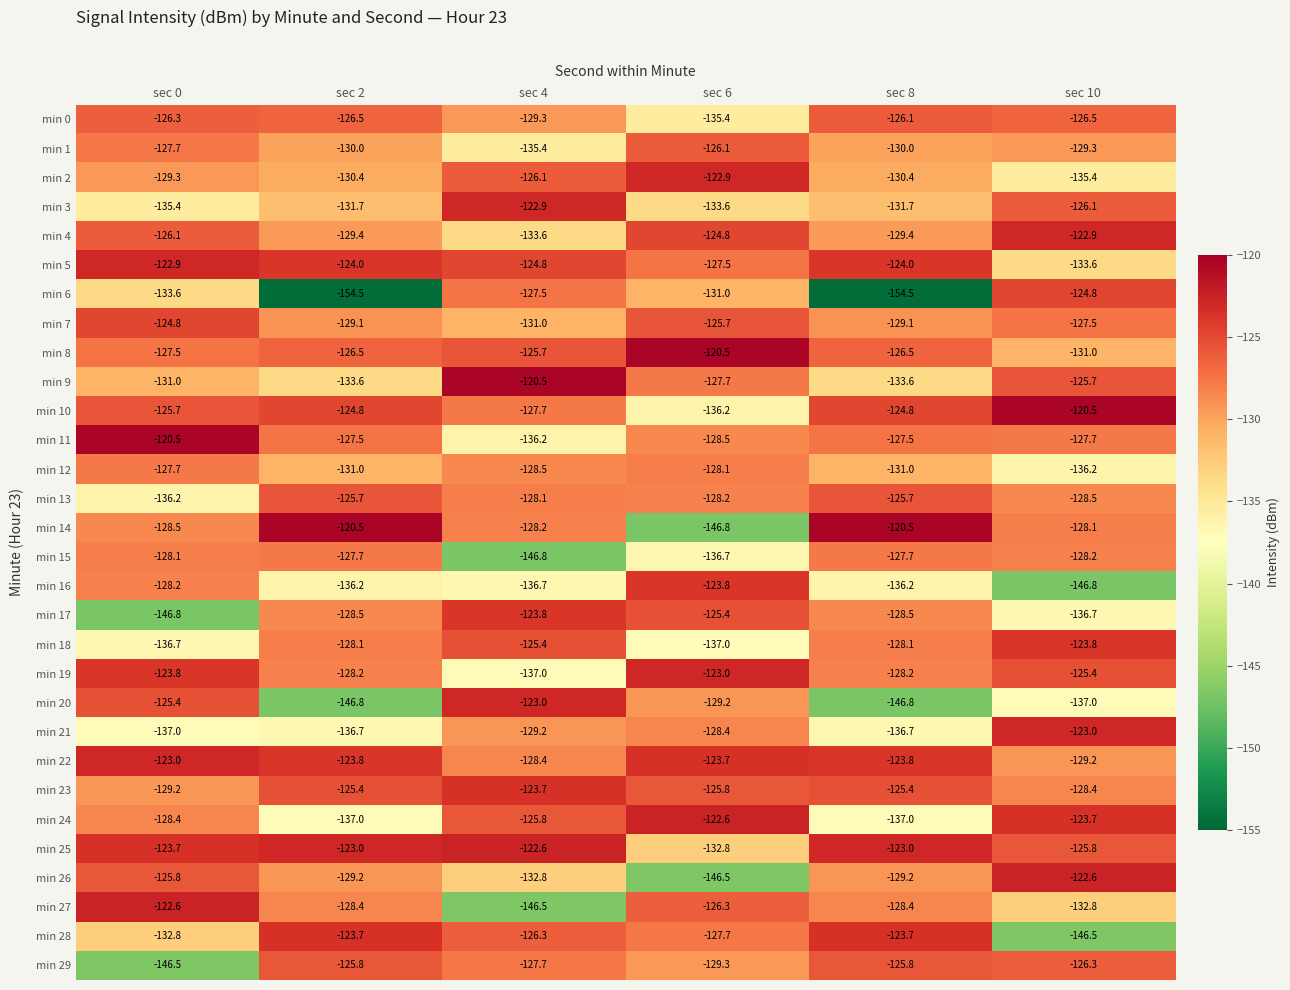

Count the number of data series in this chart.

30